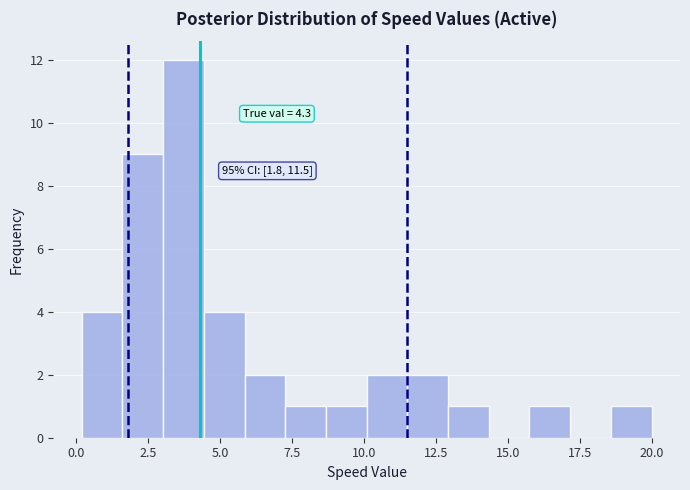

Read against the x-axis, roughly where is the centre of the tallest bar?

3.5